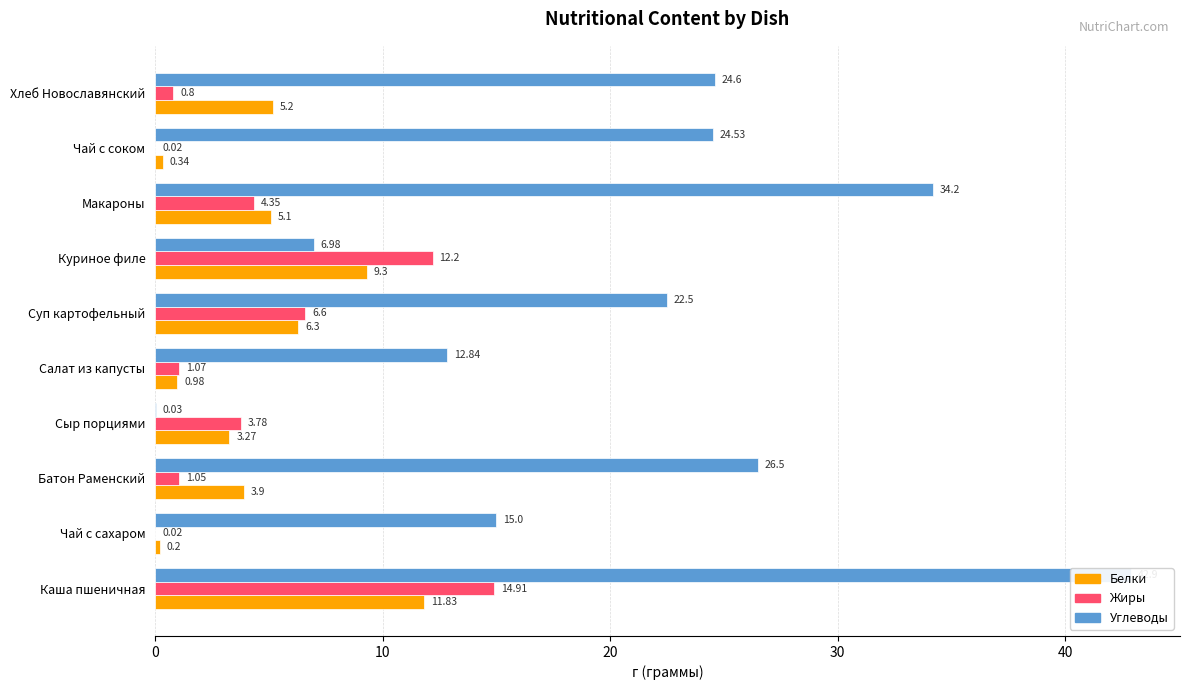

Is it true that Белки equals 4.7 at Куриное филе?

False